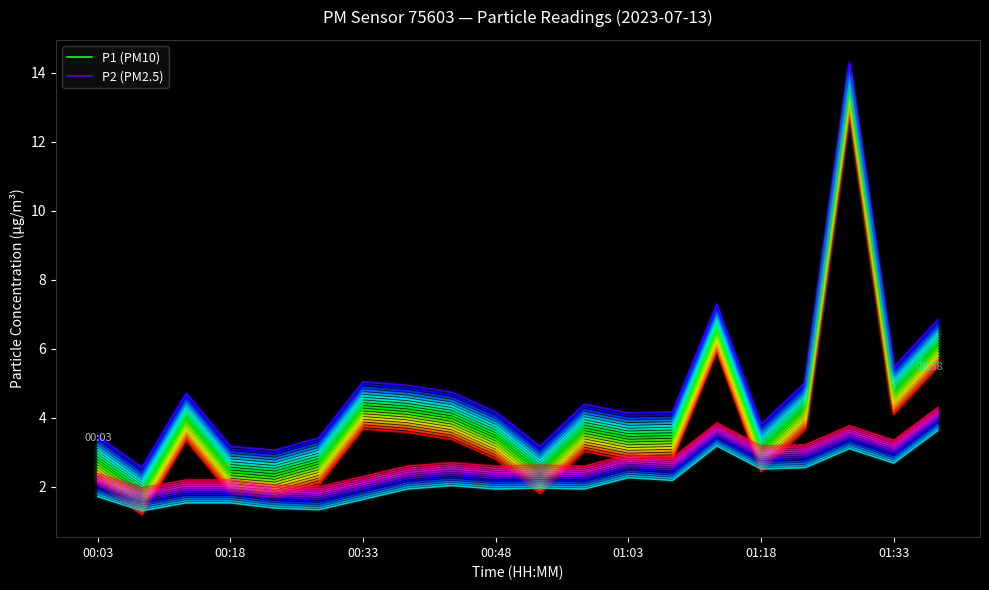

Rank the series by their average value, from highest to lowest.

P1 (PM10), P2 (PM2.5)